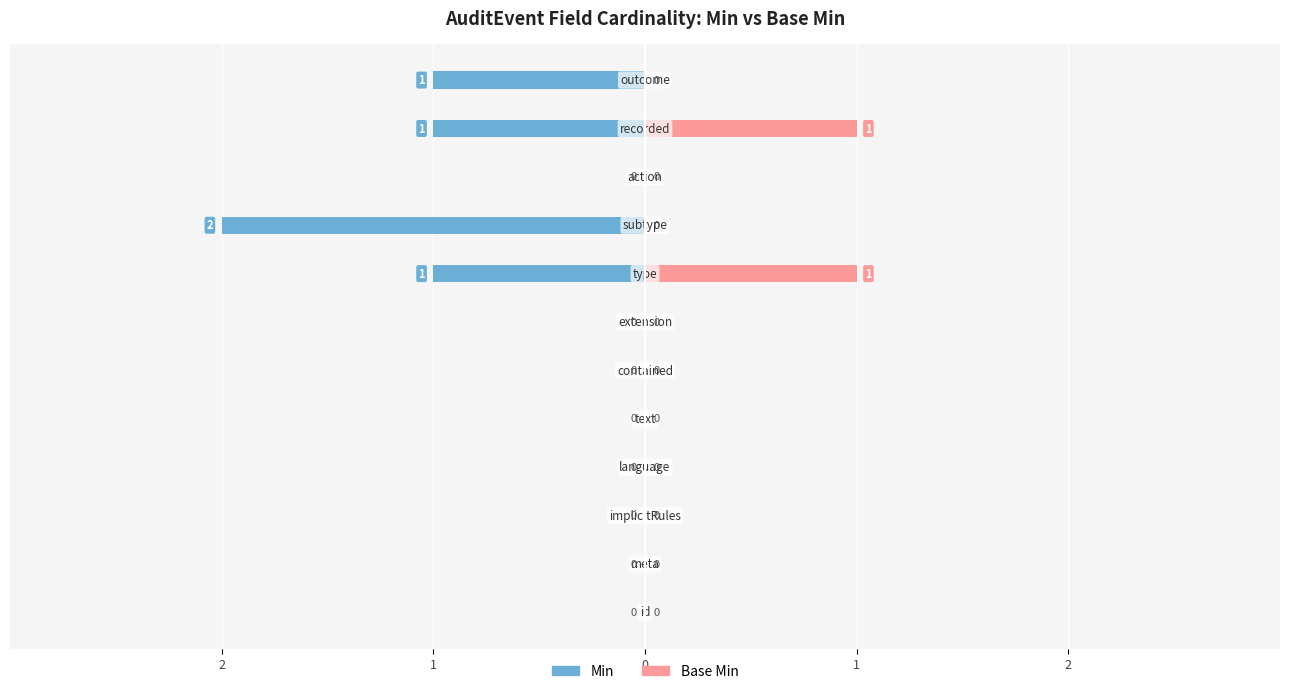

Which has a higher value, 1 or 0?

1